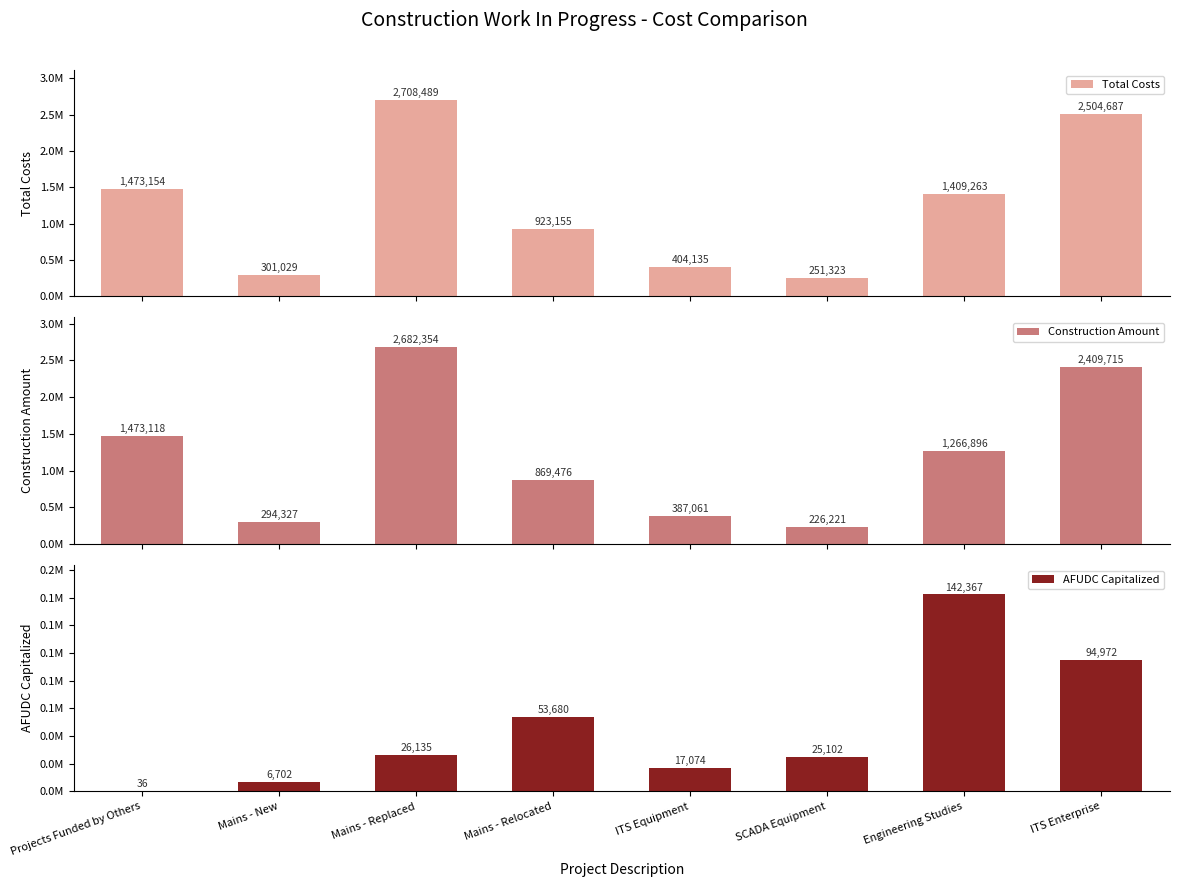

Count the number of data series in this chart.

3